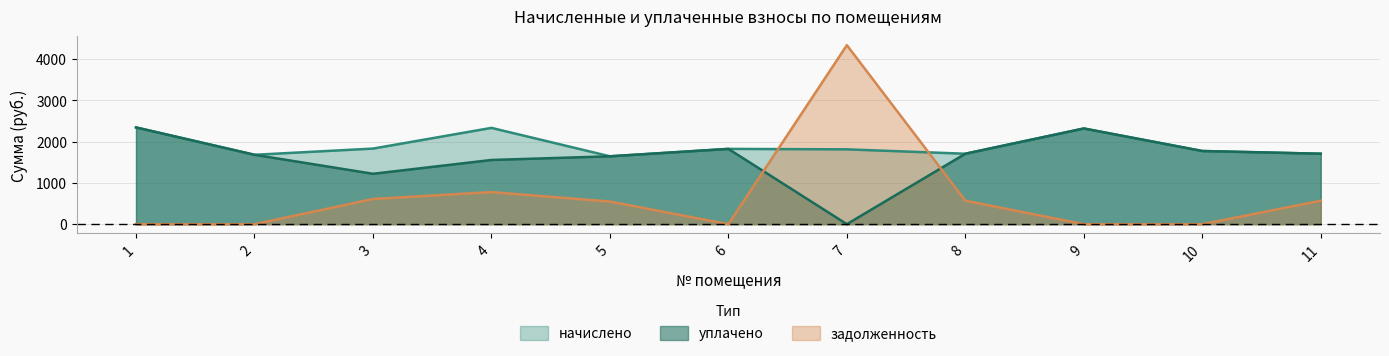

What is the average value of the начислено series?

1908.7